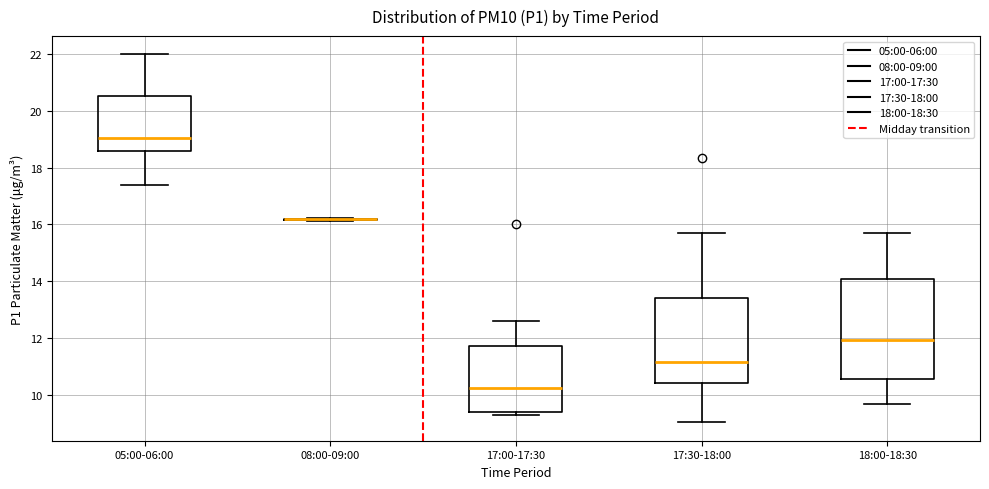

Reading left to right, read every box against the y-axis: the position of its median line, the range the box covers, and the ends of its whiskers. The values are not printed on the chart, so give them approximately, as read against the axis.

05:00-06:00: median 19.0, box 18.6 to 20.6, whiskers 17.4 to 22.0
08:00-09:00: box collapsed to a line at 16.2, whiskers 16.2 to 16.2
17:00-17:30: median 10.2, box 9.4 to 11.8, whiskers 9.4 (just below the box's lower edge) to 12.6
17:30-18:00: median 11.2, box 10.4 to 13.4, whiskers 9.0 to 15.8
18:00-18:30: median 12.0, box 10.6 to 14.0, whiskers 9.8 to 15.8